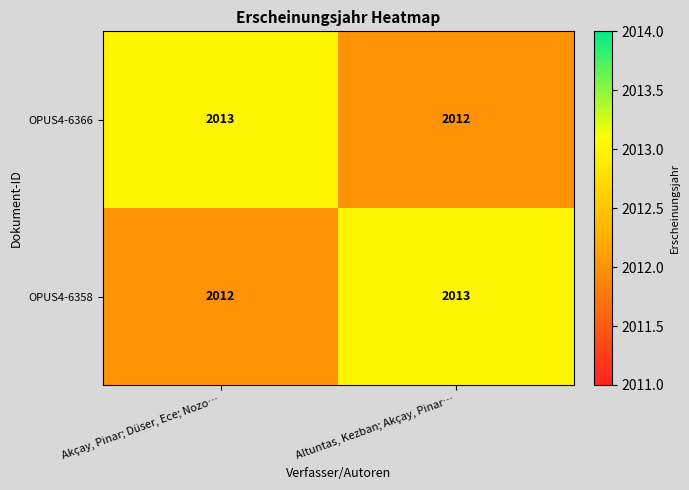

Reading left to right, list all the values displayed in this chart.

OPUS4-6366: Akçay, Pinar; Düser, Ece; Nozo…=2013	Altuntas, Kezban; Akçay, Pinar…=2012
OPUS4-6358: Akçay, Pinar; Düser, Ece; Nozo…=2012	Altuntas, Kezban; Akçay, Pinar…=2013